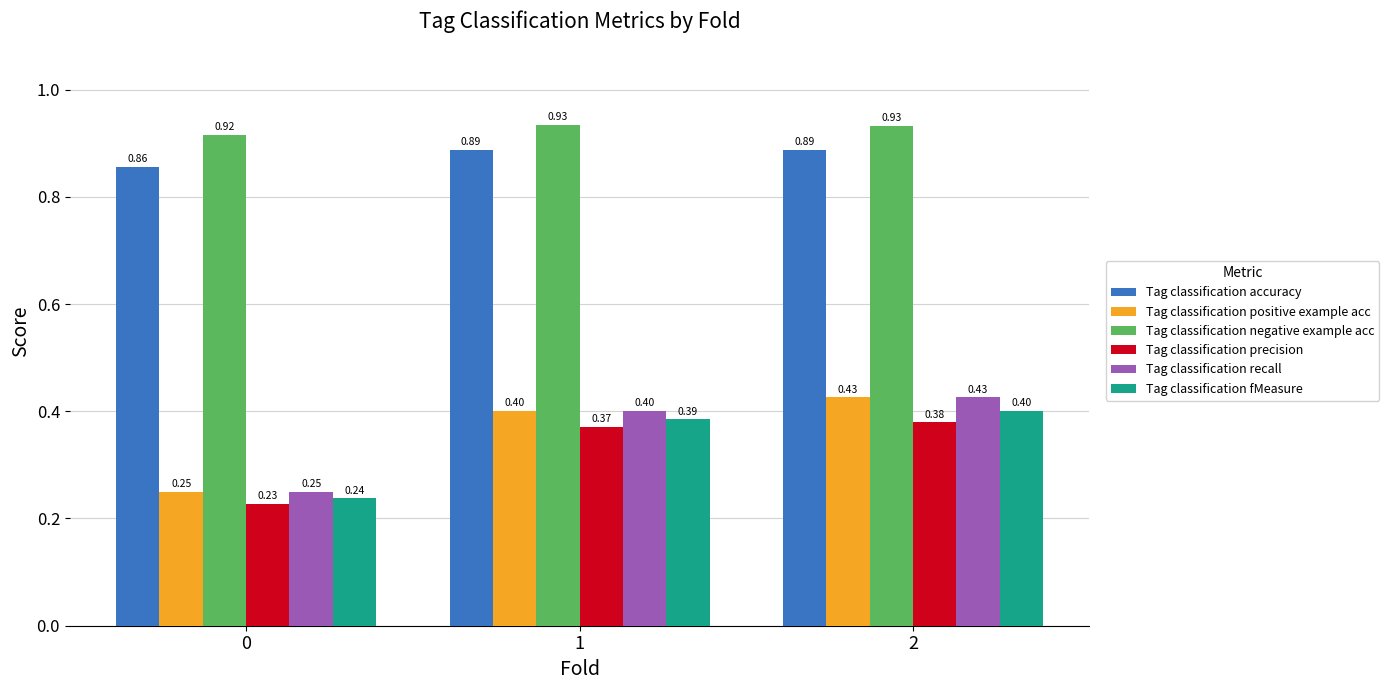

What is the difference between the highest and lowest values at 1?

0.6